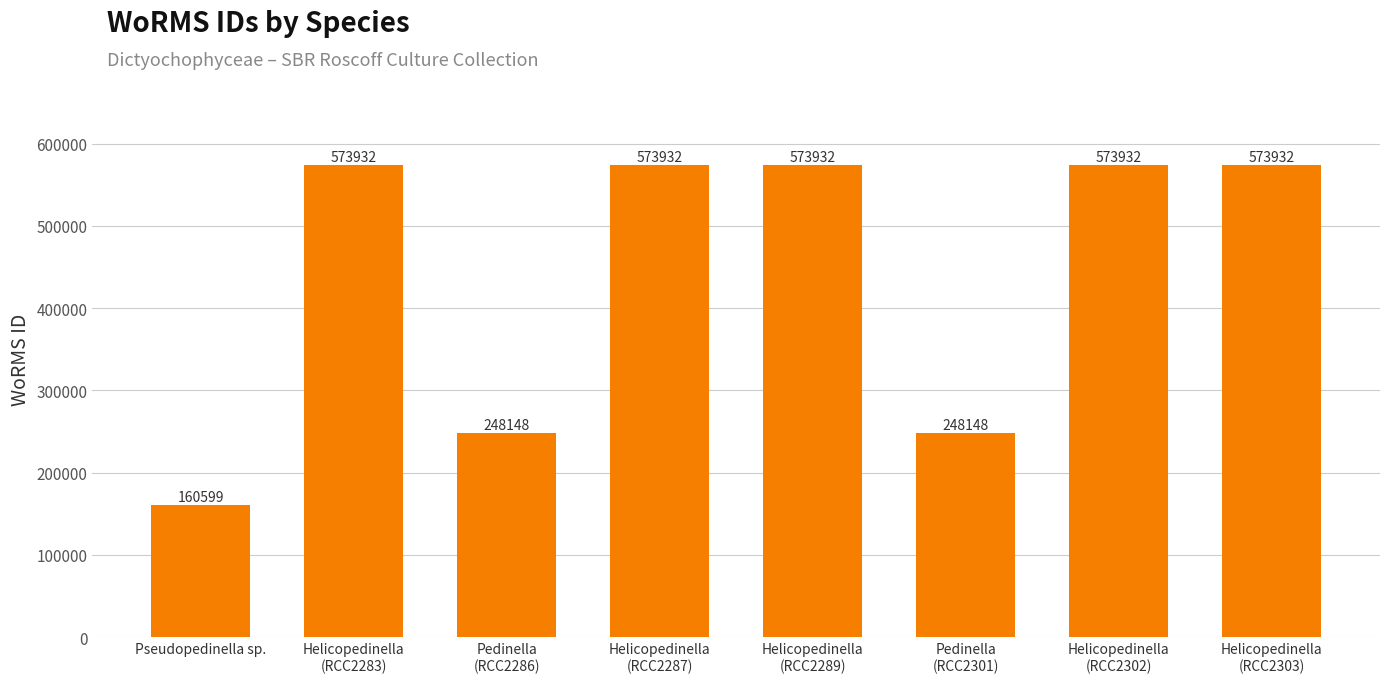

Approximately how many times larger is the value at Pedinella
(RCC2286) compared to Helicopedinella
(RCC2287)?

0.4